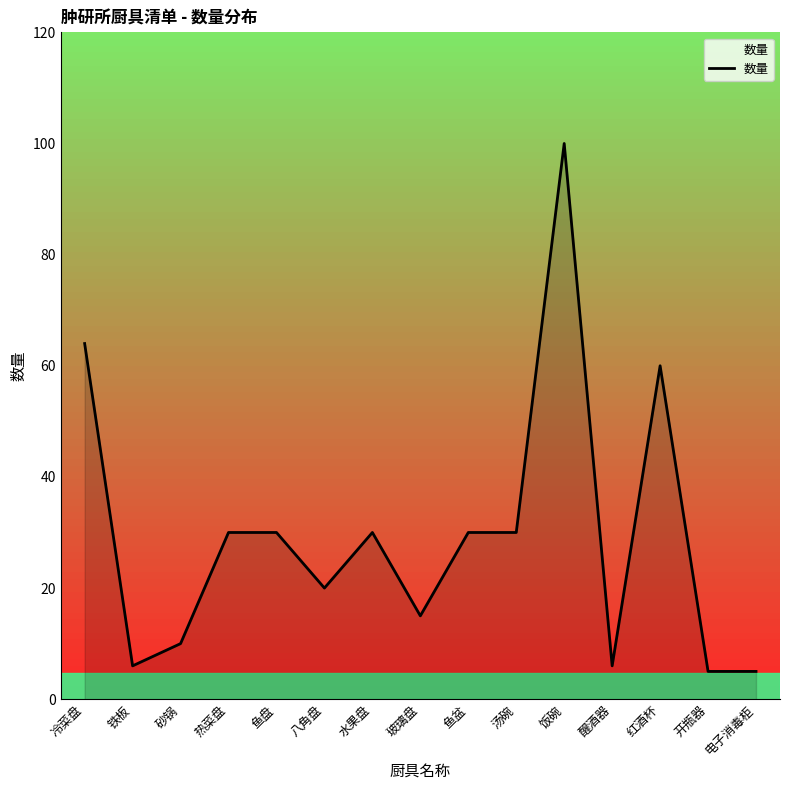

How many lines are shown in the chart?

1